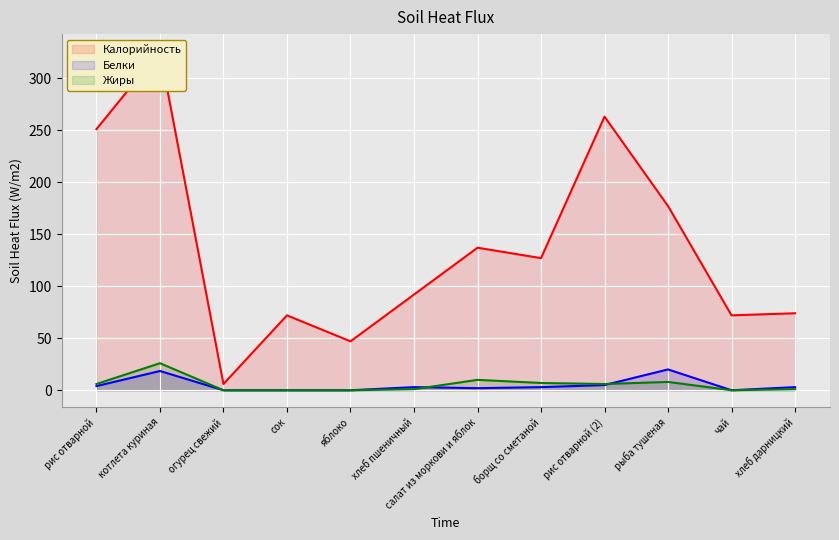

In Жиры, how many points are lower than both neighbors (excluding endpoints)?

2